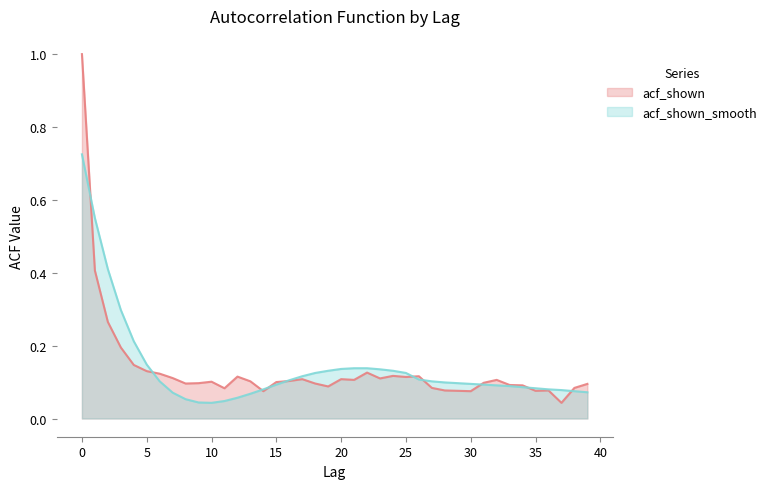

What is the value of the acf_shown_smooth point at the 13th from the left?

0.1